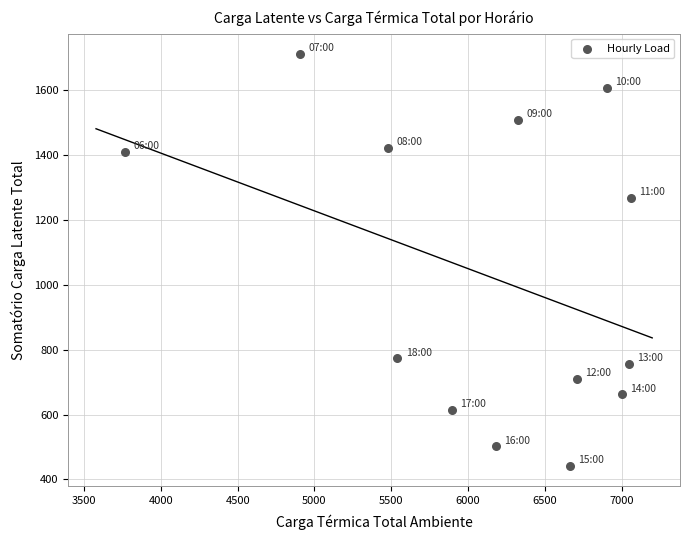

What Y value in the scatter plot is closest to 1076?

1266.7